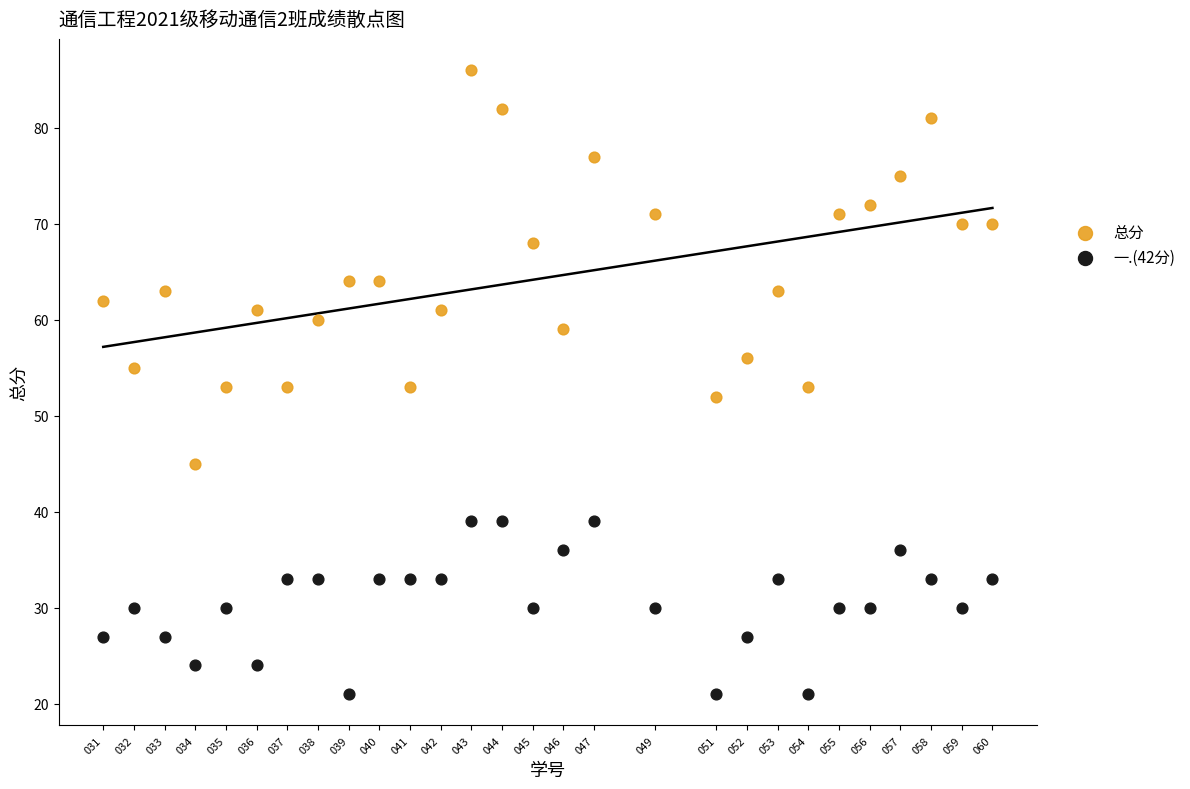

Which series has the largest Y range (max minus min)?

总分